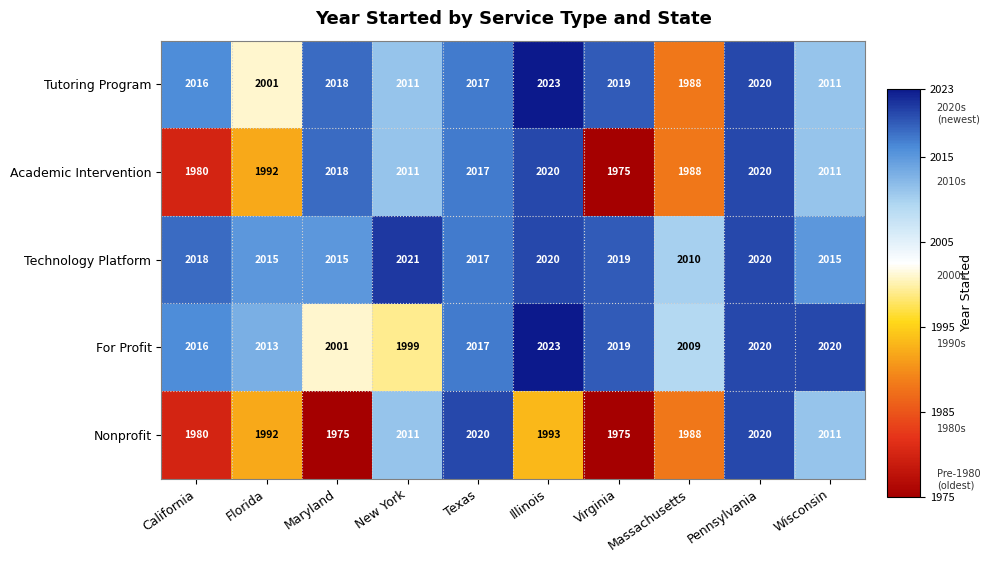

Which series has the largest total across all categories?

Technology Platform